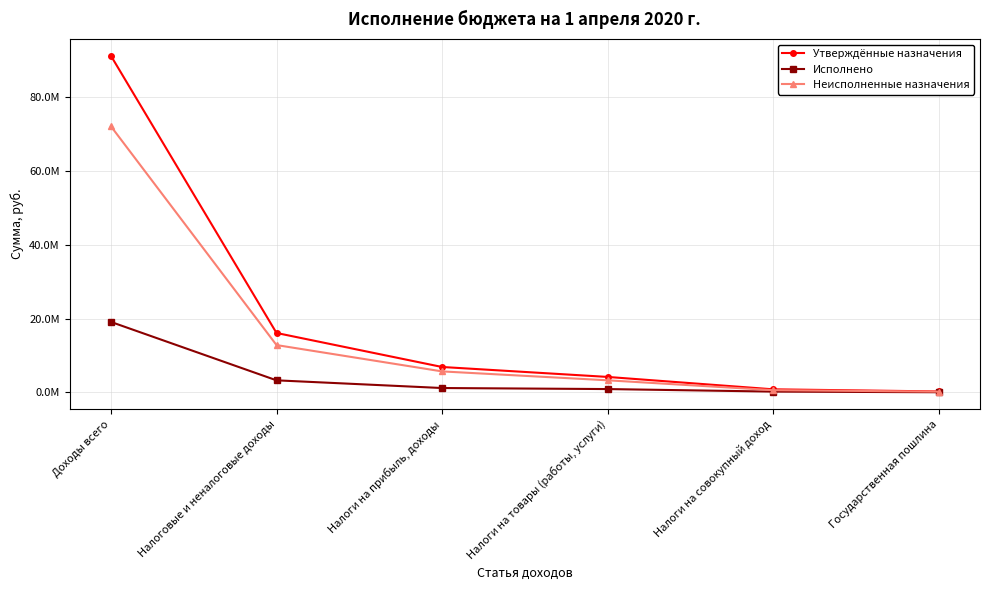

What is the sum of the Неисполненные назначения values at Доходы всего and Налоги на прибыль, доходы?

77781372.0